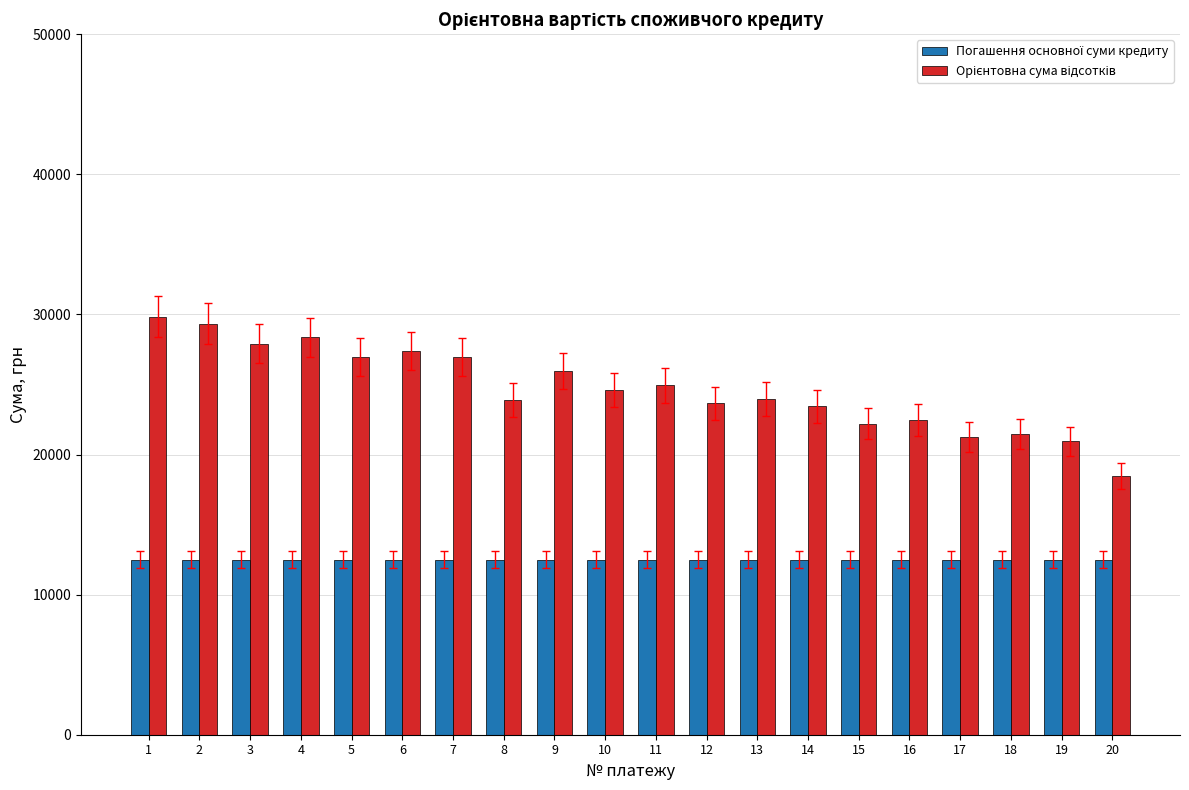

What is the total value across all series at 6?

39867.5